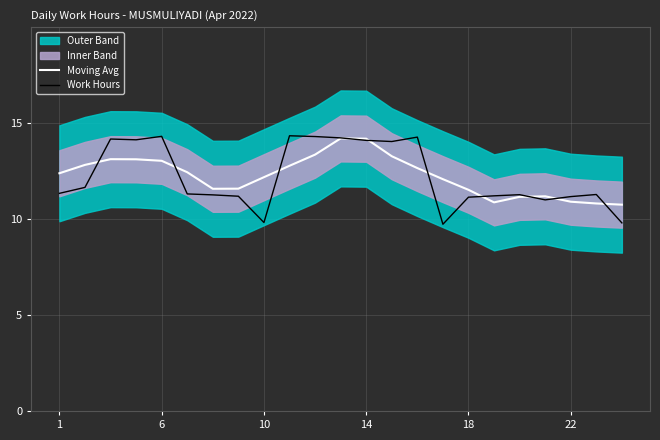

What is the highest value of the Work Hours series?

14.3